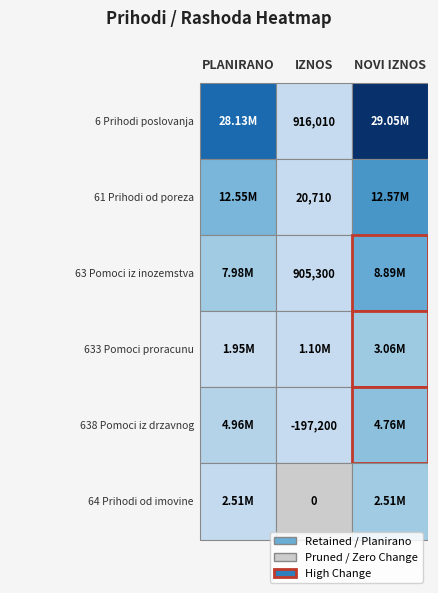

How many distinct data groups are displayed?

6